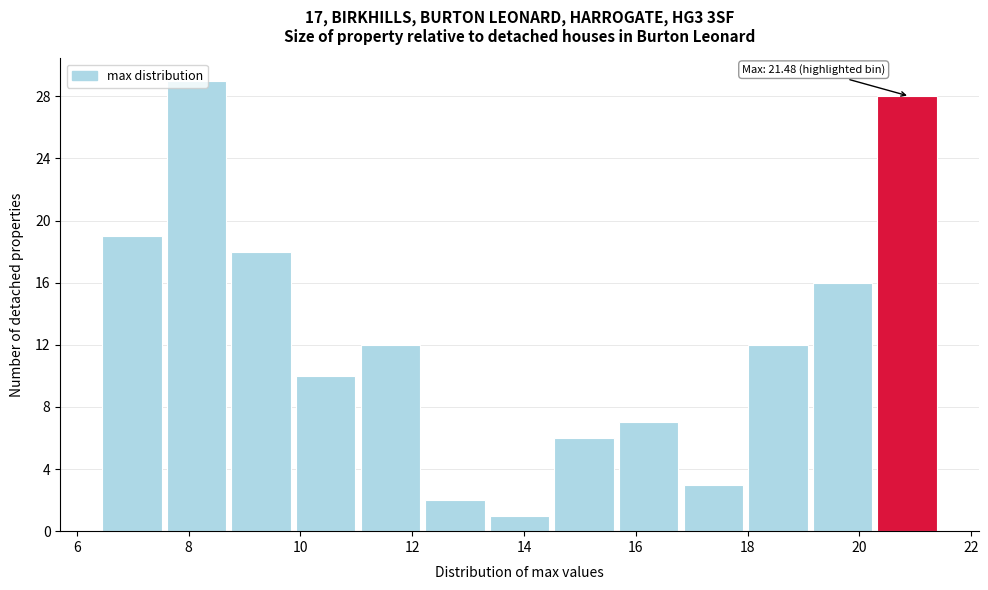

Which range on the x-axis has the tallest bar?

7.6 to 8.8